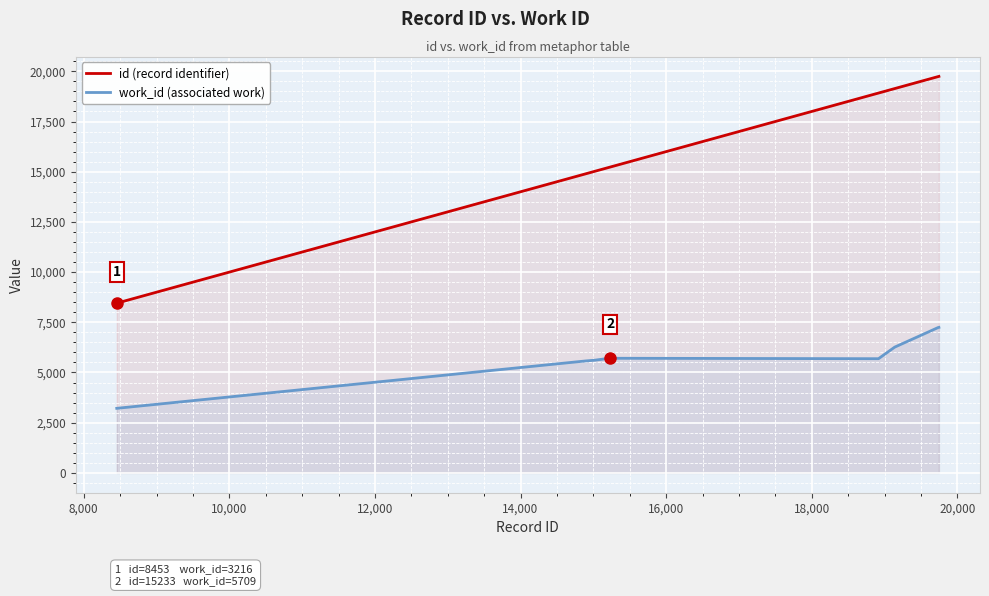

Which series has the largest range (max minus min)?

id (record identifier)